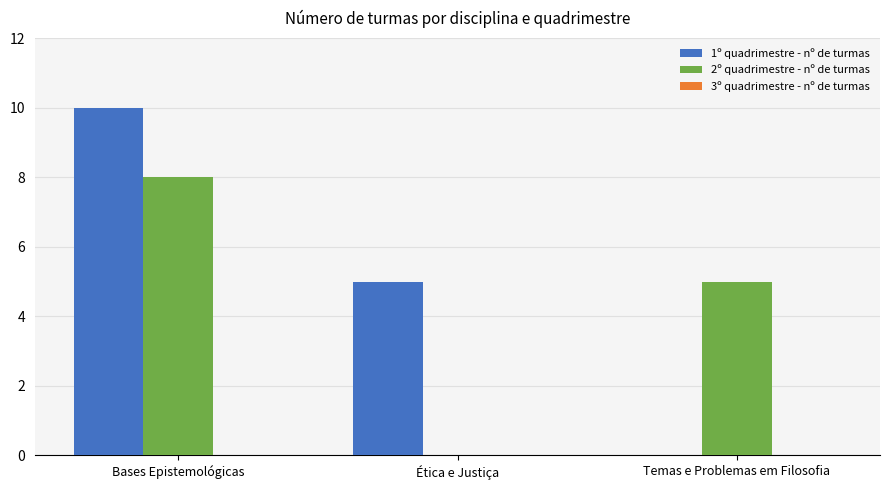

At which category is the sum across all series the highest?

Bases Epistemológicas